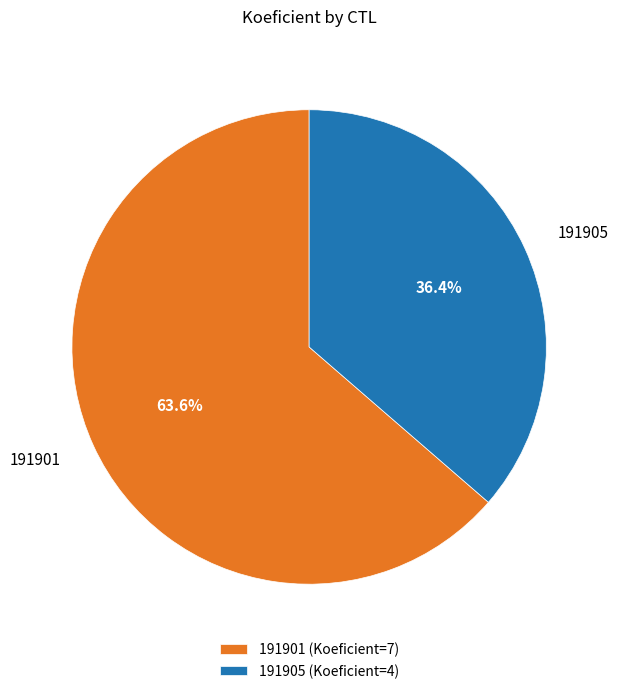

To the nearest percent, what is the average slice percentage?

50%